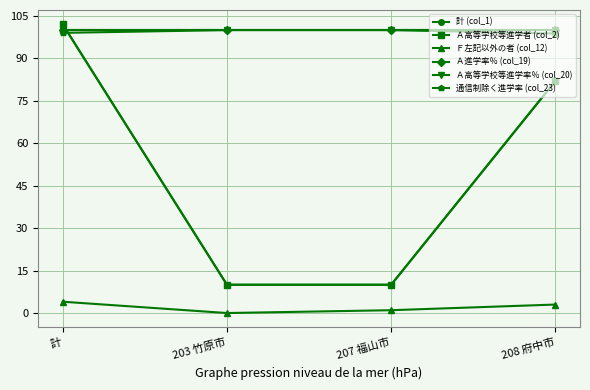

Which category has the lowest value in the Ｆ左記以外の者 (col_12) series?

203 竹原市